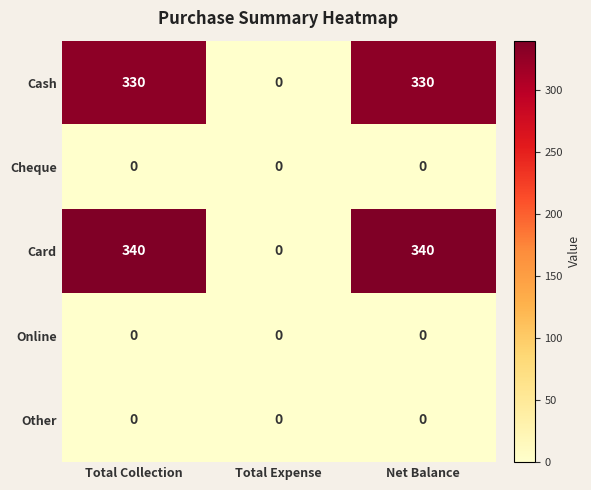

Which series has the largest range (max minus min)?

Card